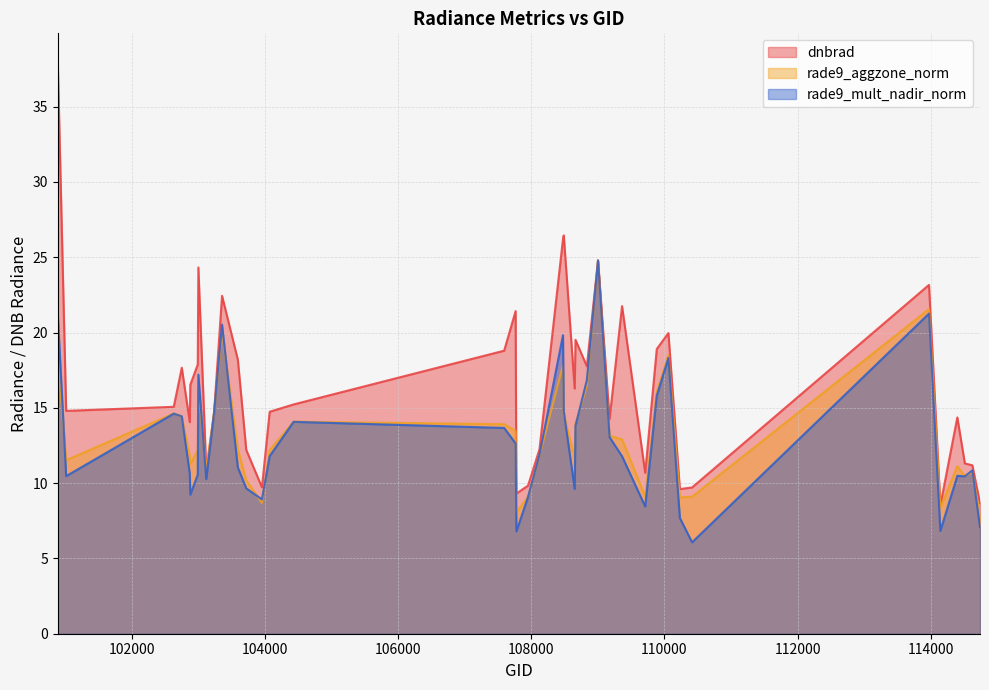

What is the sum of all rade9_aggzone_norm values?

527.2